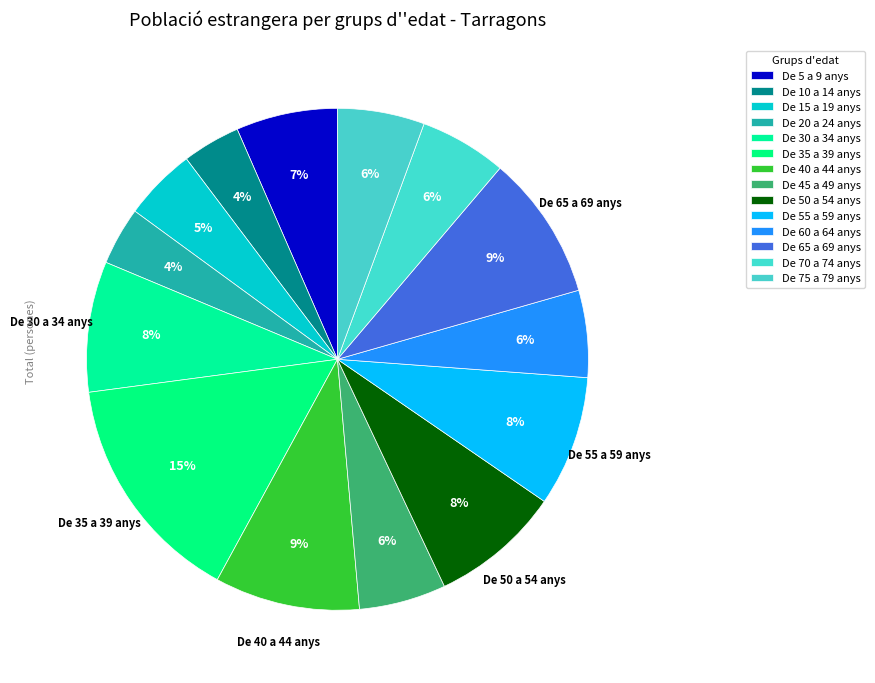

Count the number of slices in the pie.

14